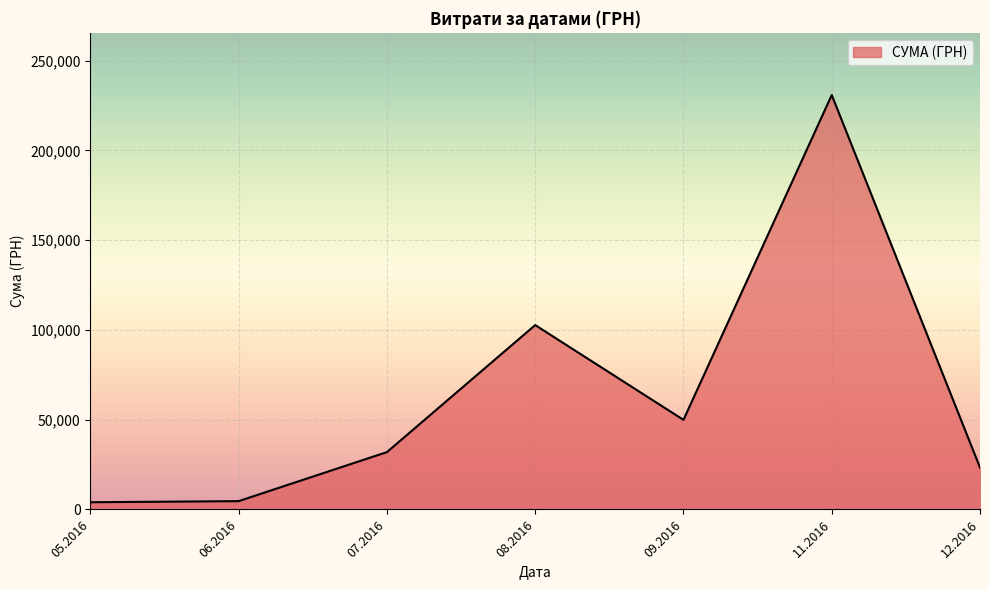

At which category does the chart reach its peak across all series?

11.2016